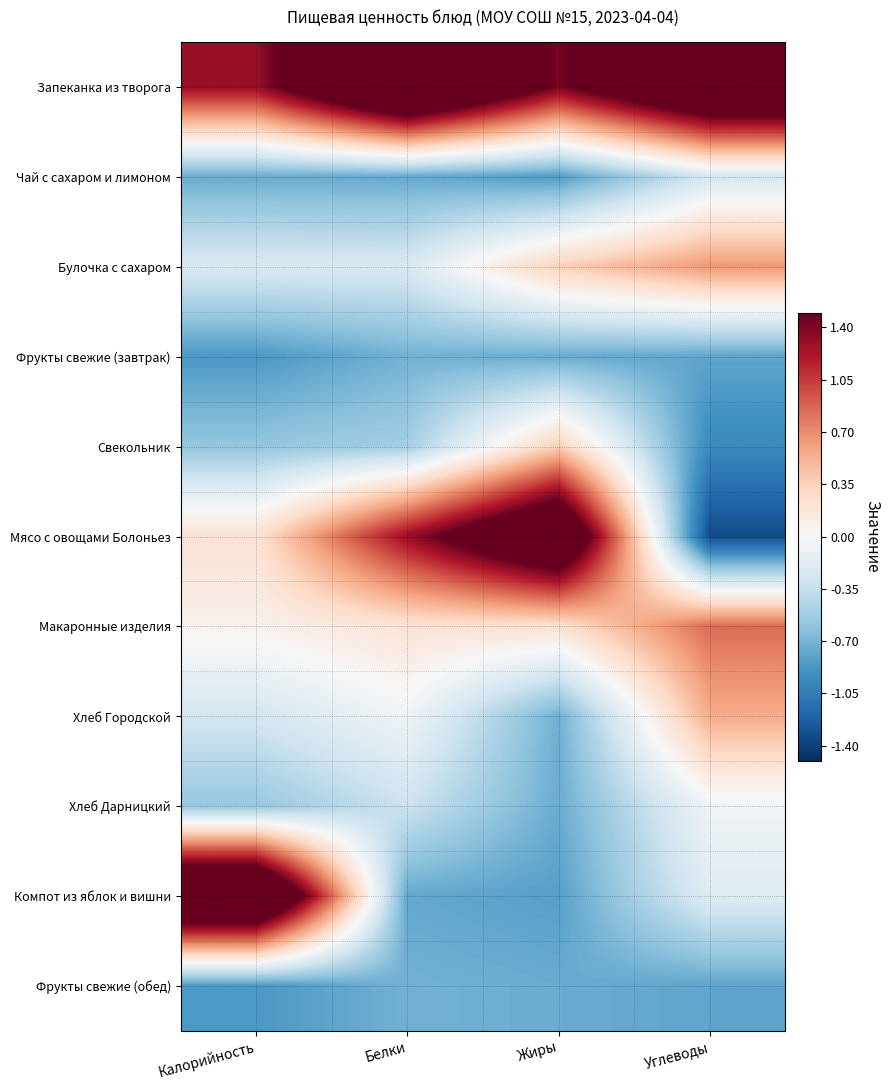

Reading left to right, transcribe all the data shown in this chart.

Запеканка из творога: Калорийность=1.3	Белки=2.6	Жиры=1.4	Углеводы=2.3
Чай с сахаром и лимоном: Калорийность=-0.7	Белки=-0.8	Жиры=-0.8	Углеводы=-0.3
Булочка с сахаром: Калорийность=-0.2	Белки=-0.2	Жиры=0.4	Углеводы=0.7
Фрукты свежие (завтрак): Калорийность=-0.9	Белки=-0.7	Жиры=-0.7	Углеводы=-0.8
Свекольник: Калорийность=-0.6	Белки=-0.5	Жиры=0.4	Углеводы=-1.0
Мясо с овощами Болоньез: Калорийность=0.2	Белки=1.3	Жиры=2.3	Углеводы=-1.3
Макаронные изделия: Калорийность=0.1	Белки=0.2	Жиры=0.2	Углеводы=0.8
Хлеб Городской: Калорийность=-0.3	Белки=-0.1	Жиры=-0.7	Углеводы=0.6
Хлеб Дарницкий: Калорийность=-0.6	Белки=-0.3	Жиры=-0.7	Углеводы=-0.1
Компот из яблок и вишни: Калорийность=2.5	Белки=-0.8	Жиры=-0.8	Углеводы=-0.2
Фрукты свежие (обед): Калорийность=-0.9	Белки=-0.7	Жиры=-0.7	Углеводы=-0.8